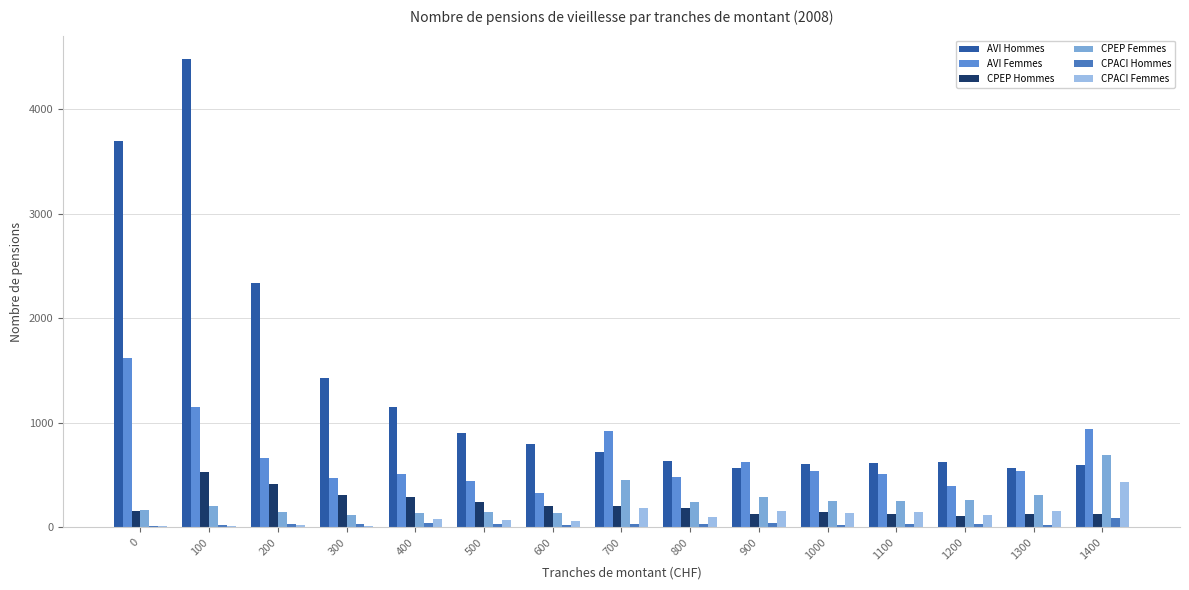

What is the average value of the CPEP Hommes series?

220